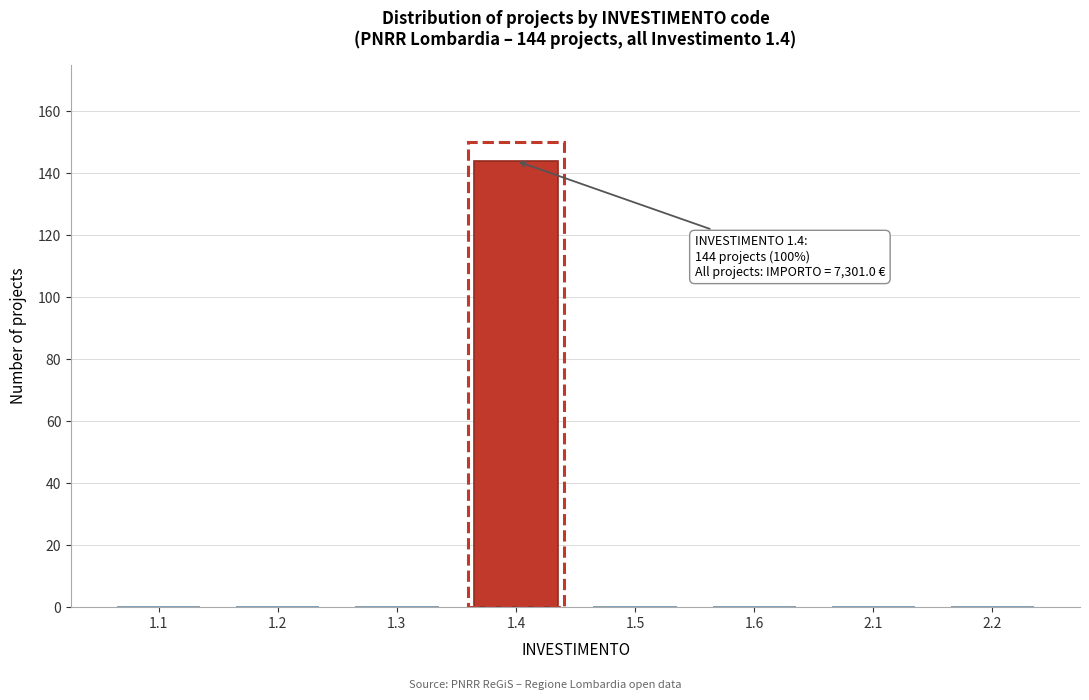

Reading left to right, transcribe all the data shown in this chart.

1.1=0	1.2=0	1.3=0	1.4=144	1.5=0	1.6=0	2.1=0	2.2=0